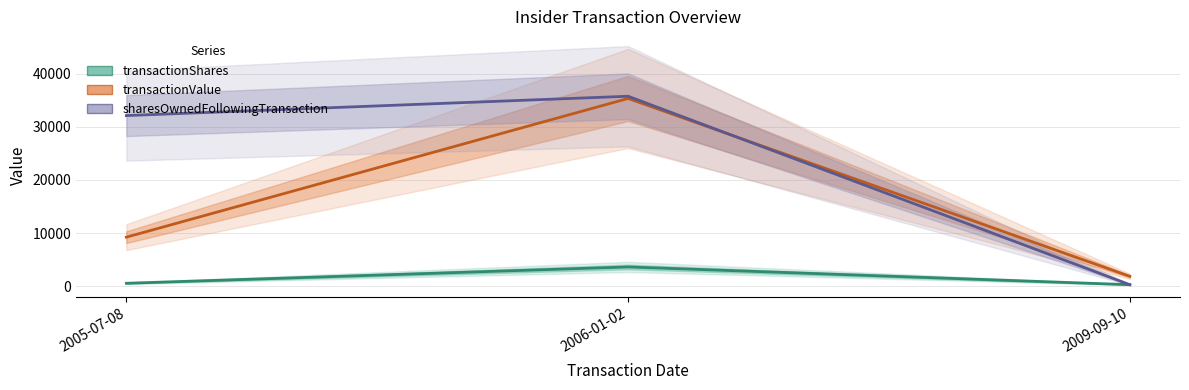

At which category is the sum across all series the highest?

2006-01-02